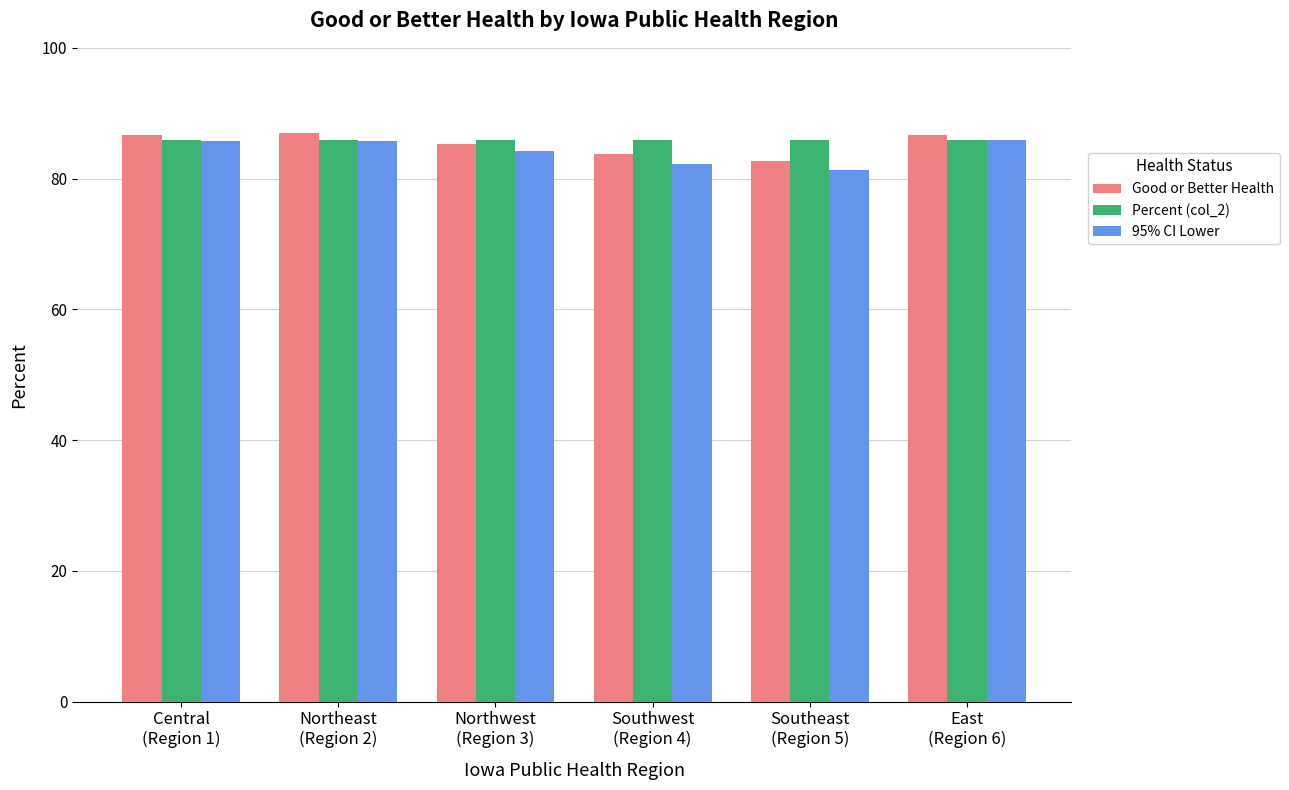

What is the label of the 3rd bar from the left?

Northwest
(Region 3)